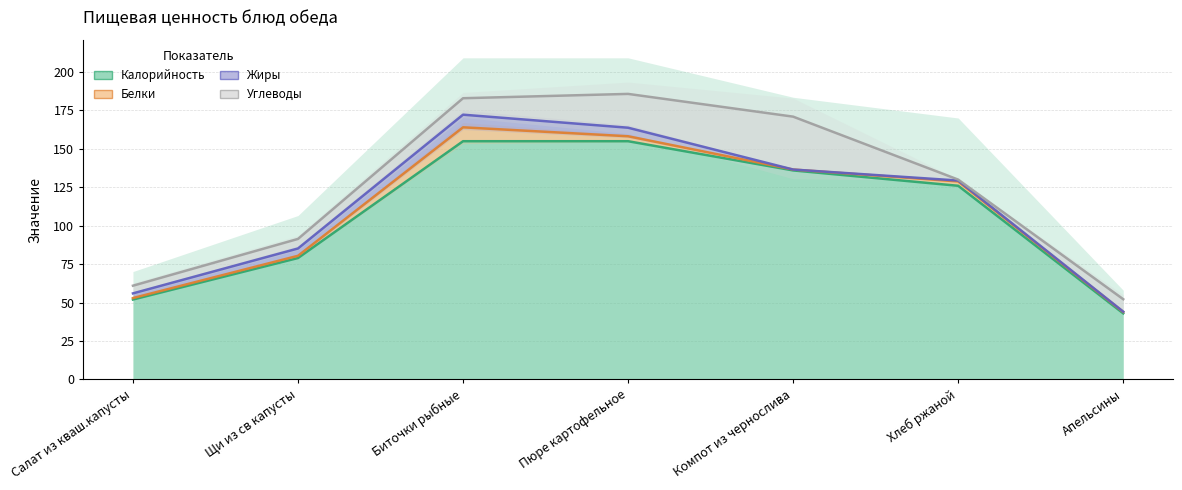

After their last crossing, which series has the higher values: Белки or Углеводы?

Углеводы